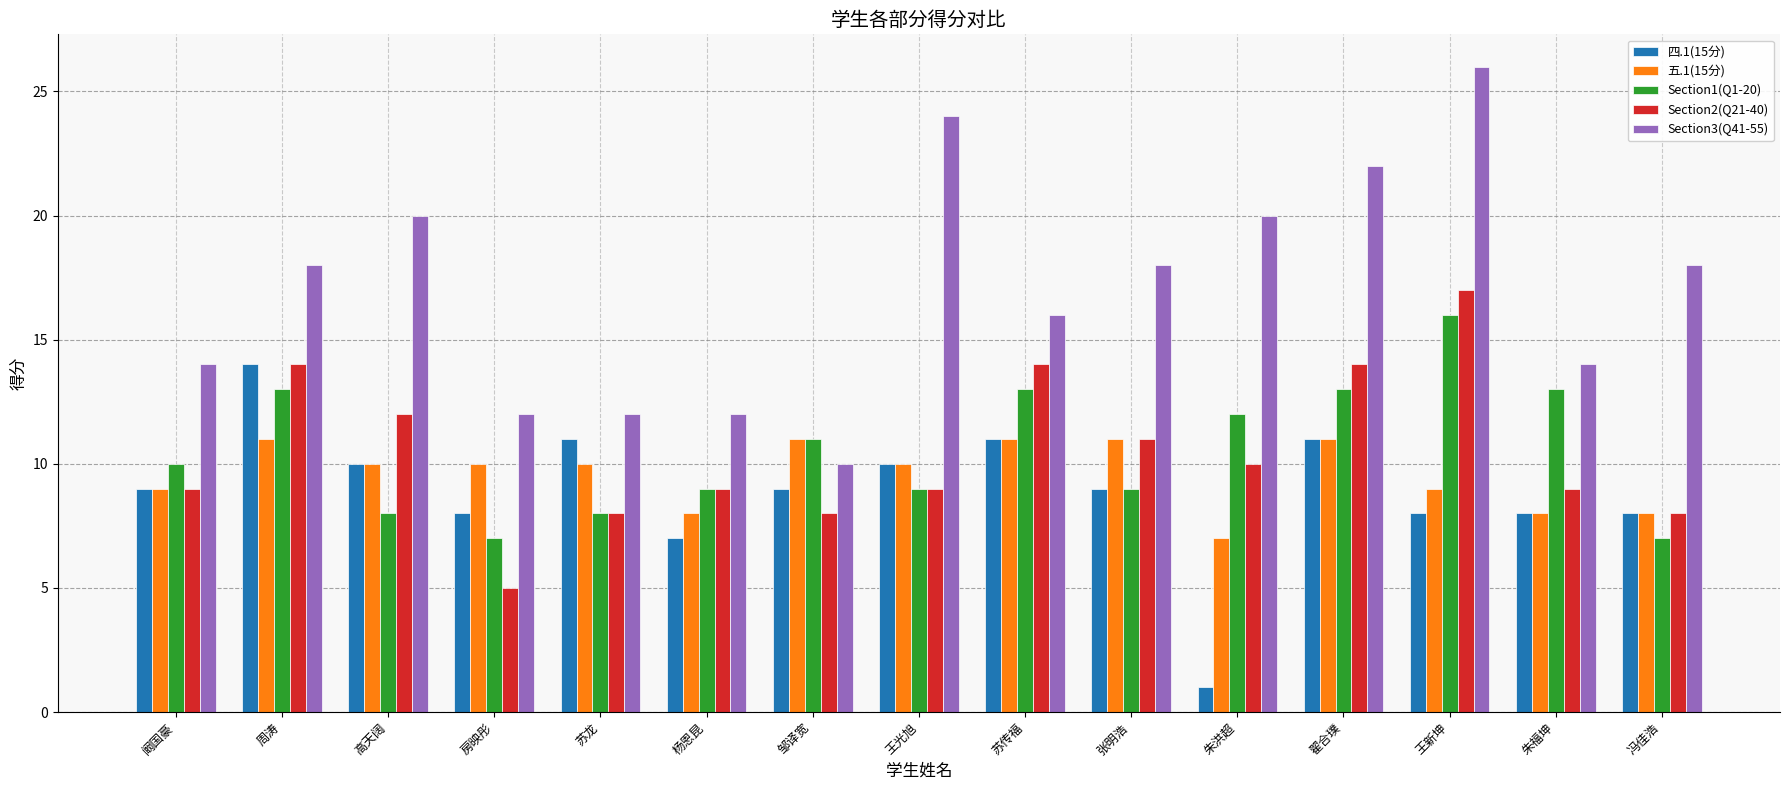

What is the total value across all series at 杨恩昆?

45